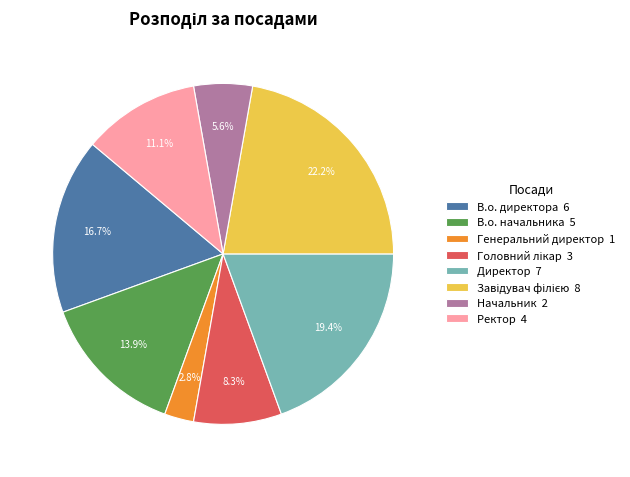

How many slices are in this pie chart?

8